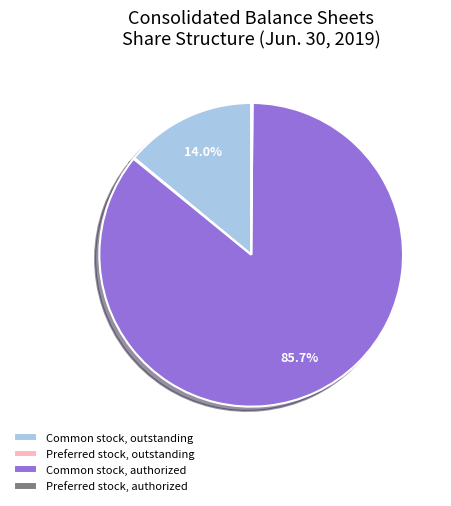

Does any single category account for the majority?

Yes